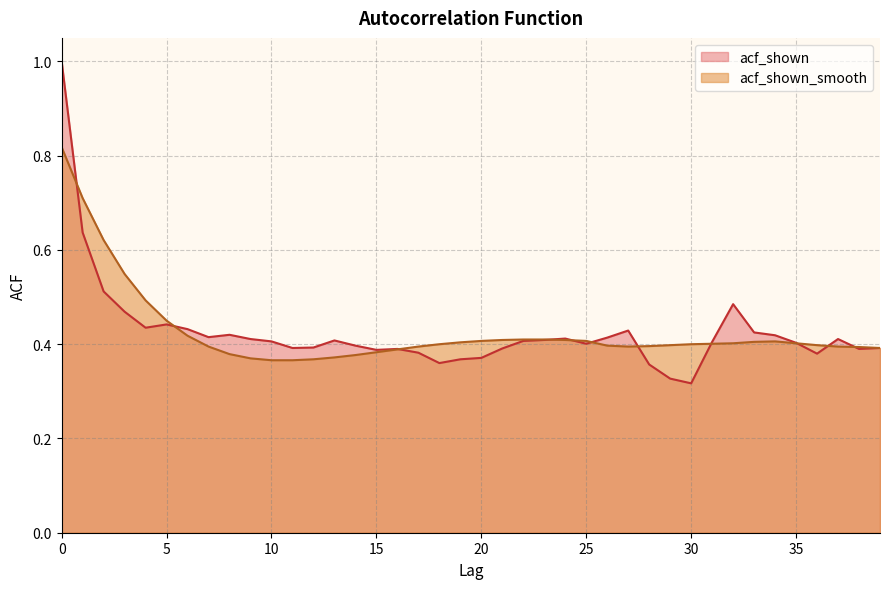

What is the maximum value shown in the chart?

1.0